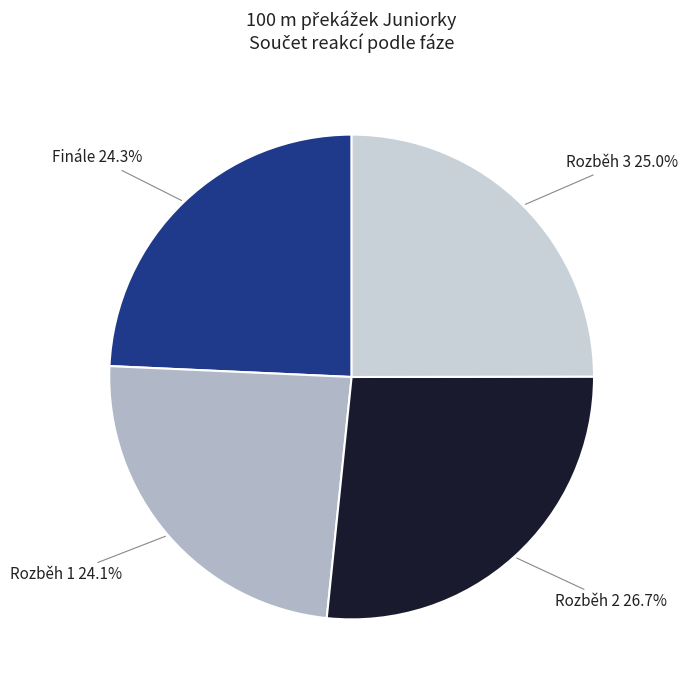

Combined, do Rozběh 3 and Rozběh 2 account for over 50%?

Yes